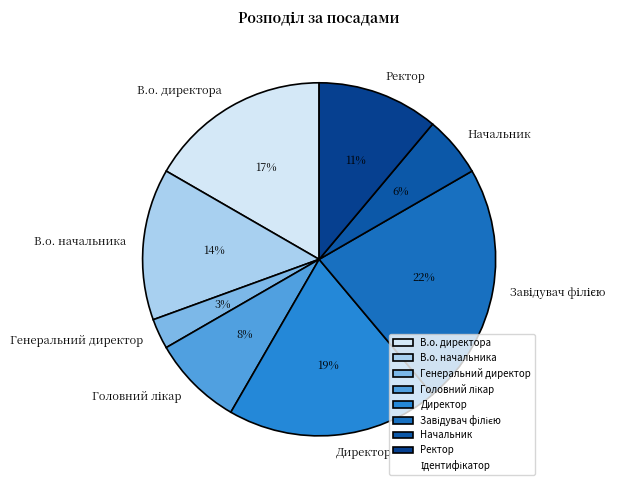

To the nearest percent, what portion does Ректор represent?

11%